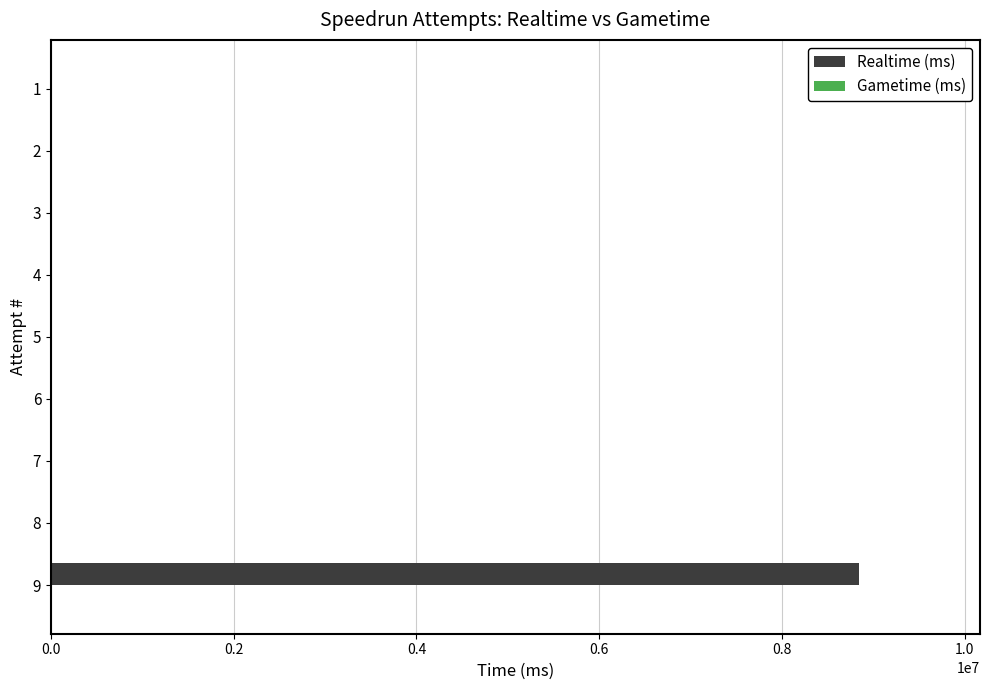

What is the sum of all values?

8840539